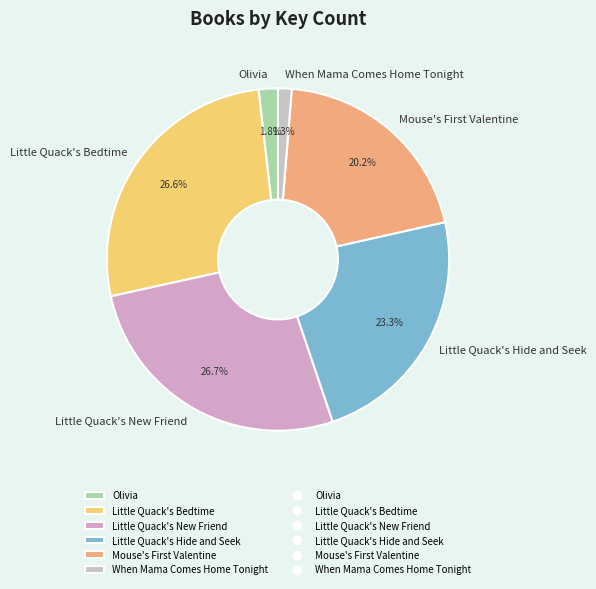

To the nearest percent, what is the difference between the Olivia and Little Quack's Bedtime slice percentages?

25%